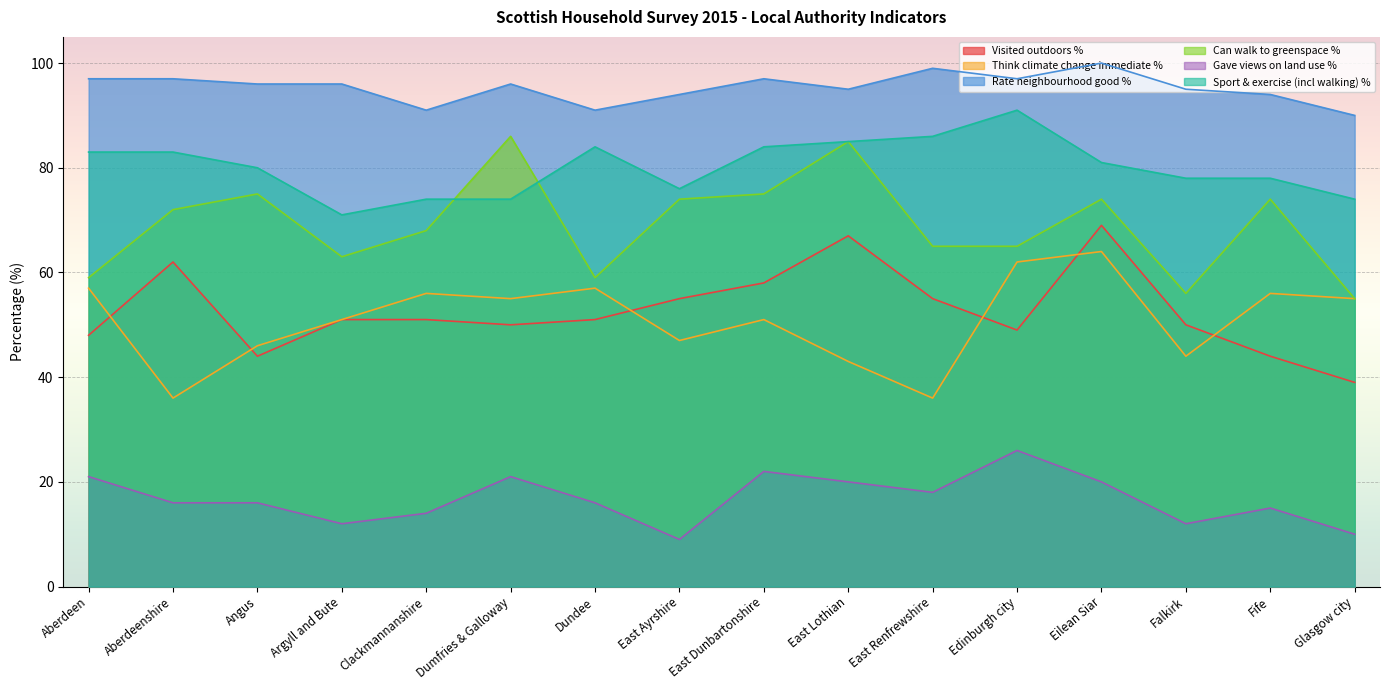

What is the difference between the highest and lowest values at Dumfries & Galloway?

75